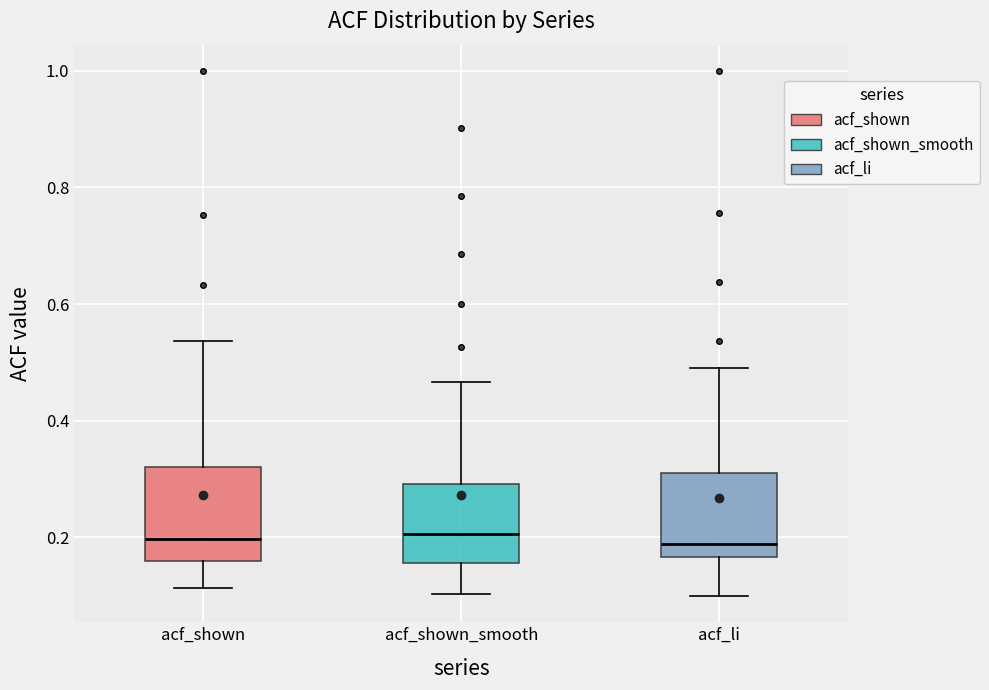

Reading left to right, transcribe this box plot: for each box, give where its median line is, the range the box spans, and where its two whiskers end, as read against the y-axis. The values are not printed on the chart, so give them approximately, as read against the axis.

acf_shown: median 0.20, box 0.16 to 0.32, whiskers 0.12 to 0.54
acf_shown_smooth: median 0.20, box 0.16 to 0.30, whiskers 0.10 to 0.46
acf_li: median 0.18, box 0.16 to 0.32, whiskers 0.10 to 0.50